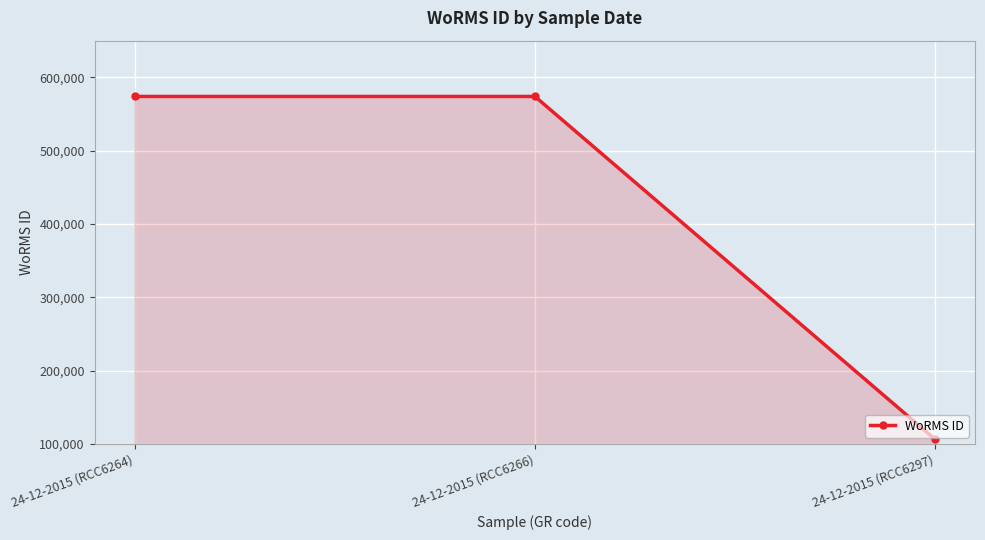

Approximately how many times larger is the value at 24-12-2015 (RCC6264) compared to 24-12-2015 (RCC6297)?

5.4